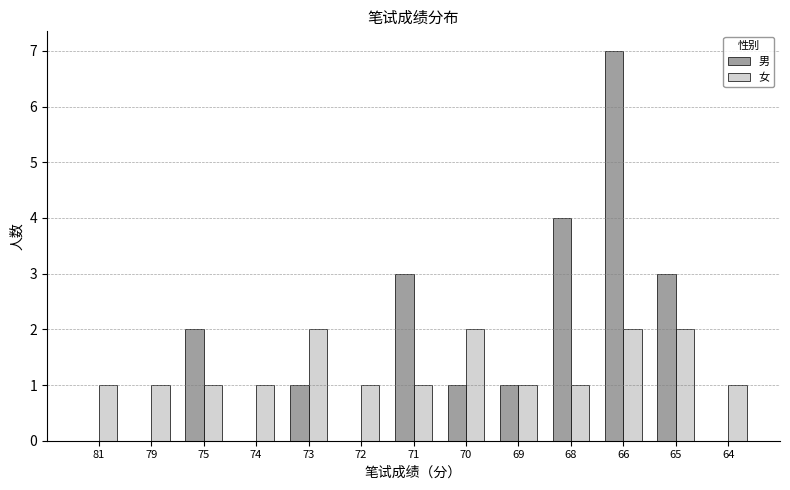

At which category is the sum across all series the highest?

66